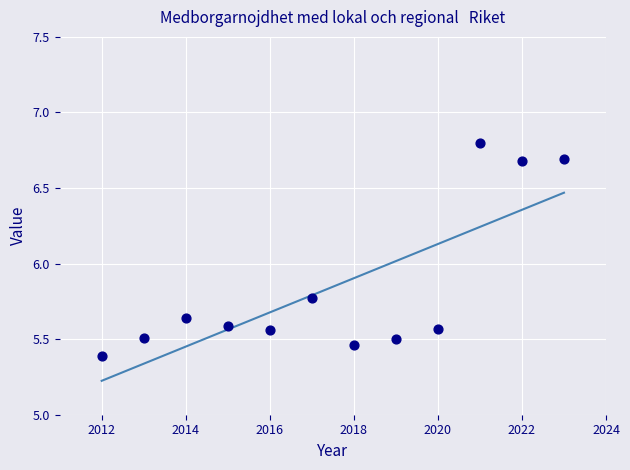

What is the range of Y values (max minus min)?

1.4